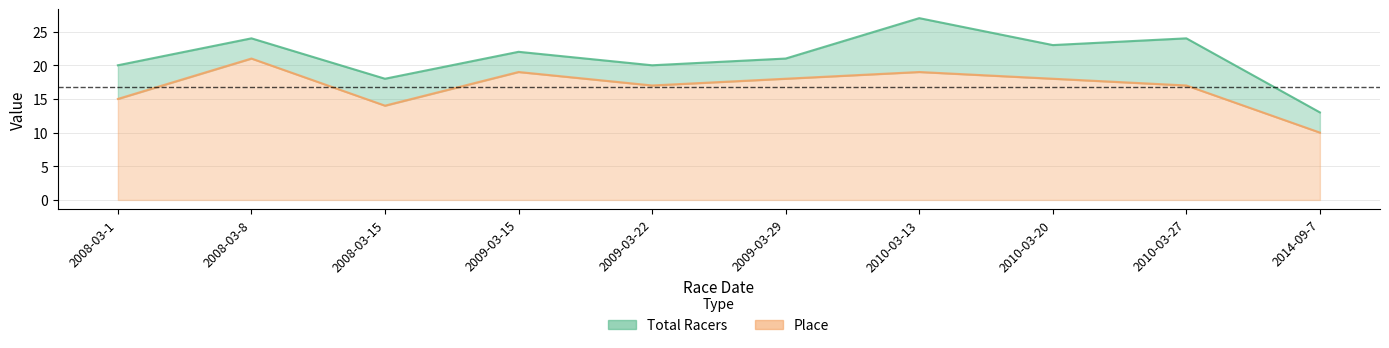

Where does the Place series first go above 18?

2008-03-8